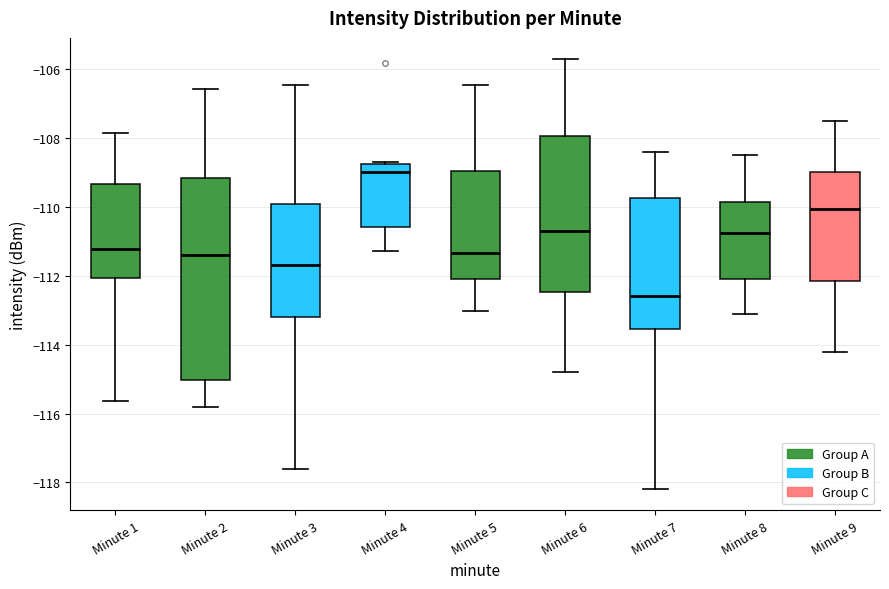

Reading left to right, transcribe this box plot: for each box, give where its median line is, the range the box spans, and where its two whiskers end, as read against the y-axis. The values are not printed on the chart, so give them approximately, as read against the axis.

Minute 1: median -111.2, box -112.0 to -109.4, whiskers -115.6 to -107.8
Minute 2: median -111.4, box -115.0 to -109.2, whiskers -115.8 to -106.6
Minute 3: median -111.6, box -113.2 to -110.0, whiskers -117.6 to -106.4
Minute 4: median -109.0, box -110.6 to -108.8, whiskers -111.2 to -108.6
Minute 5: median -111.4, box -112.0 to -109.0, whiskers -113.0 to -106.4
Minute 6: median -110.8, box -112.4 to -108.0, whiskers -114.8 to -105.8
Minute 7: median -112.6, box -113.6 to -109.8, whiskers -118.2 to -108.4
Minute 8: median -110.8, box -112.0 to -109.8, whiskers -113.0 to -108.4
Minute 9: median -110.0, box -112.2 to -109.0, whiskers -114.2 to -107.4